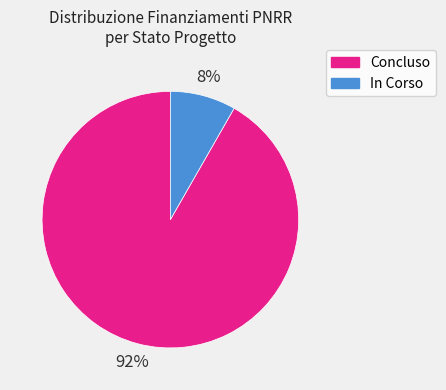

To the nearest percent, what is the combined percentage of Concluso and In Corso?

100%